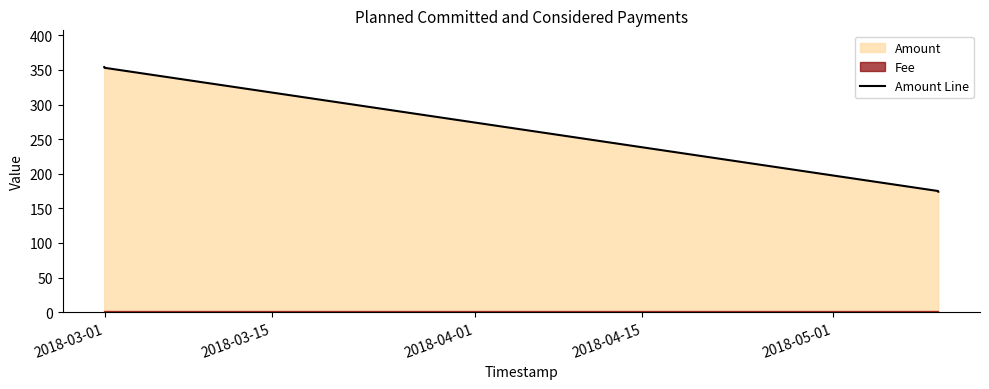

Reading right to left, what are all the values shown in this chart?

174.0	175.0	353.1	354.1